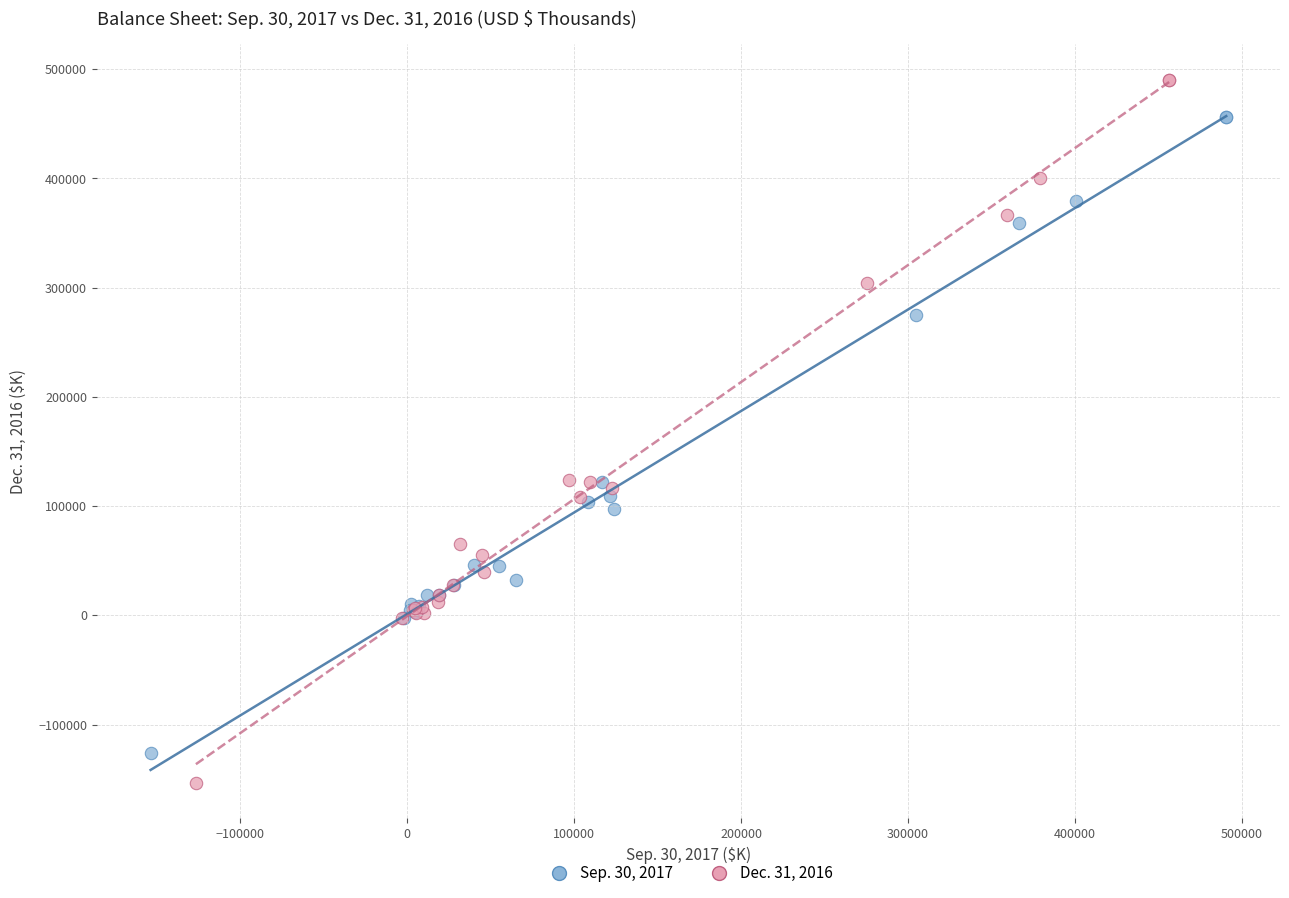

Which series contains the highest Y value?

Dec. 31, 2016